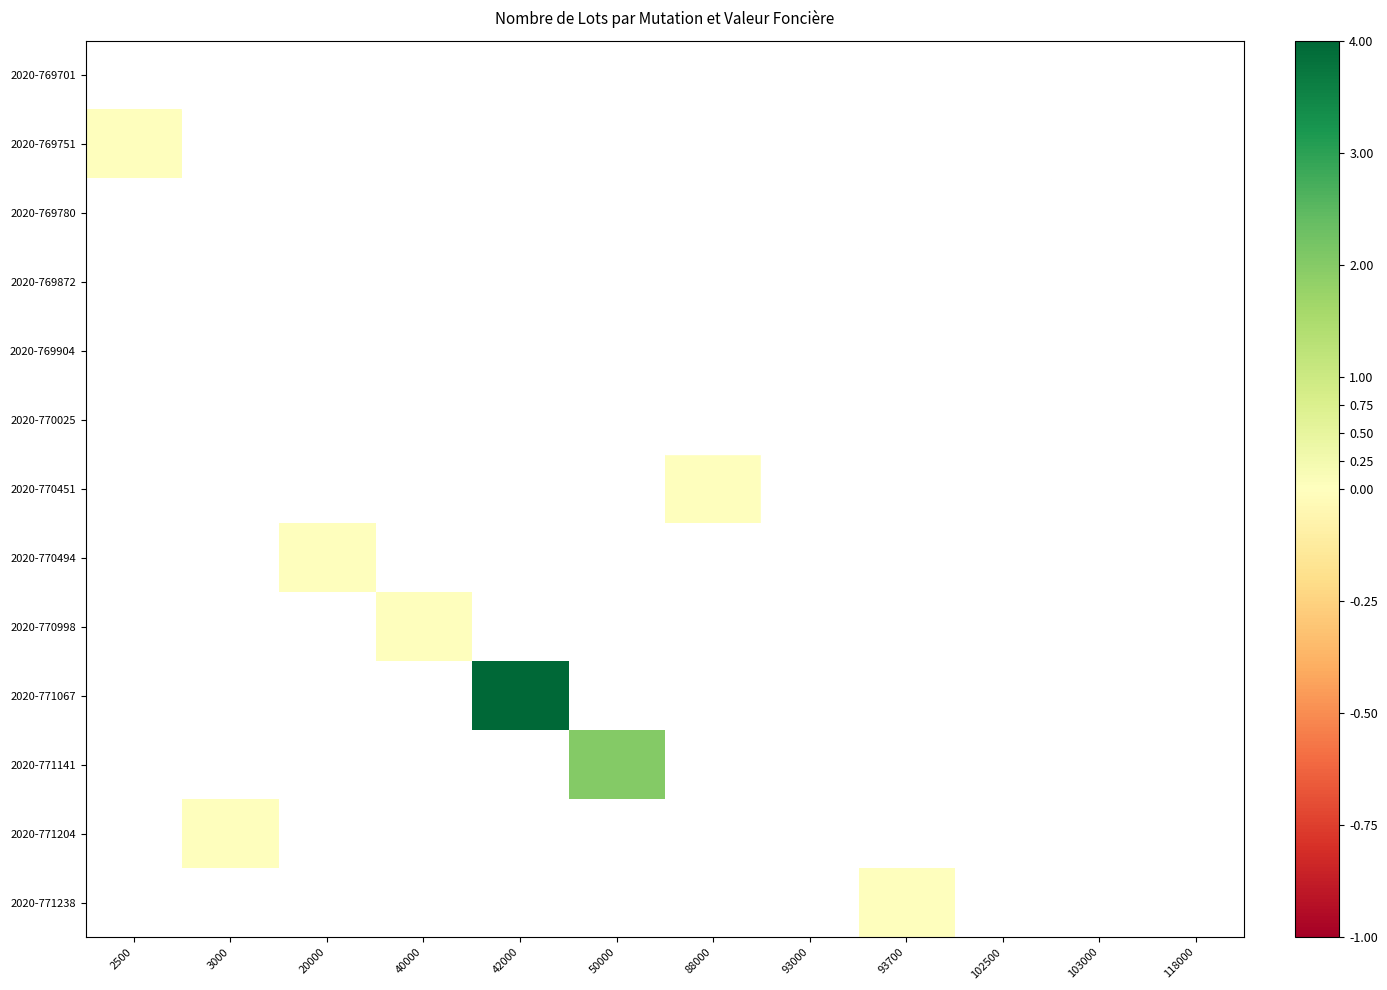

What is the greatest value displayed?

4.0